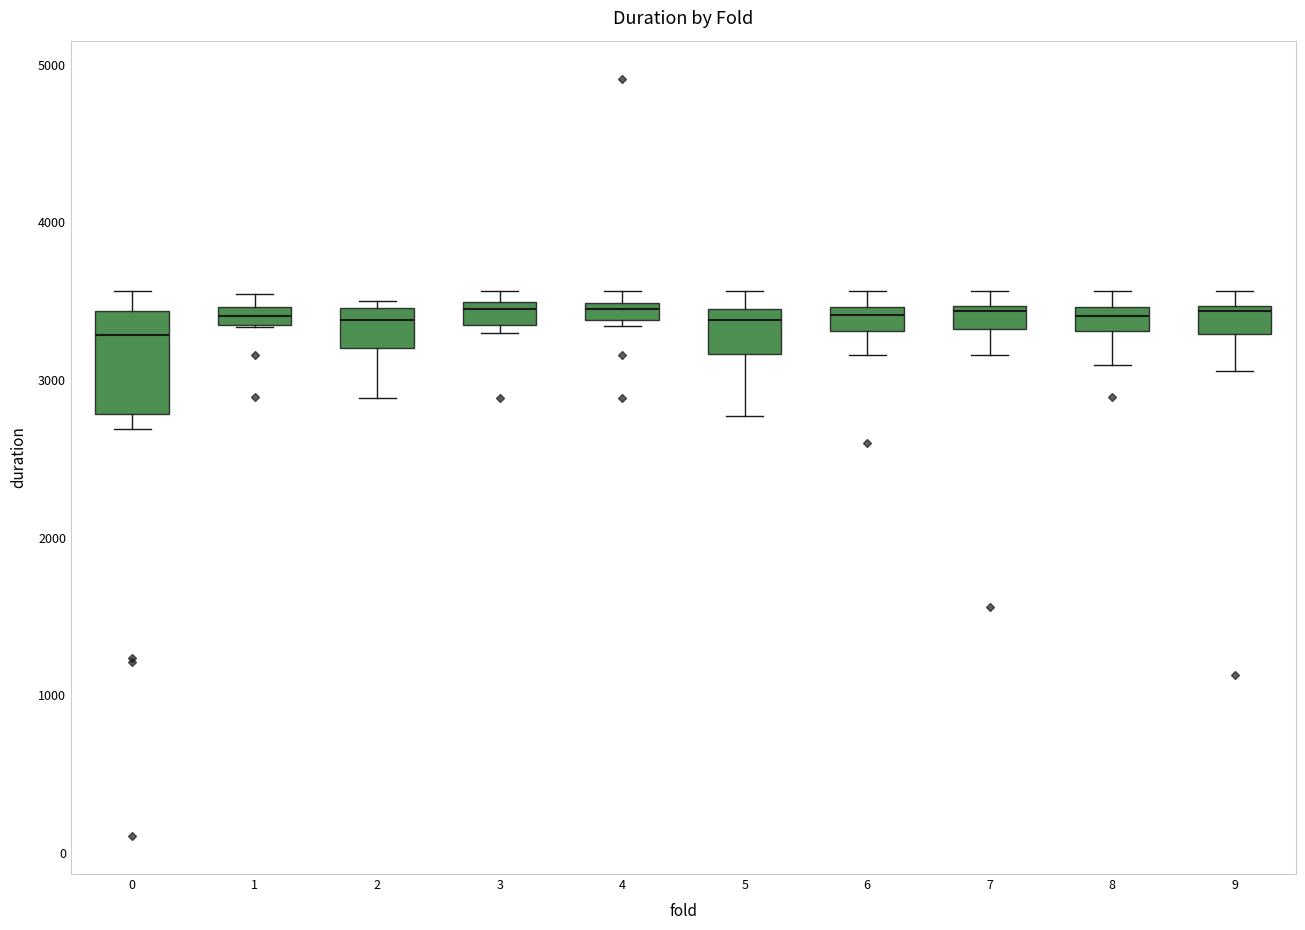

Comparing the boxes themselves (not the whiskers), which one is the tallest?

0